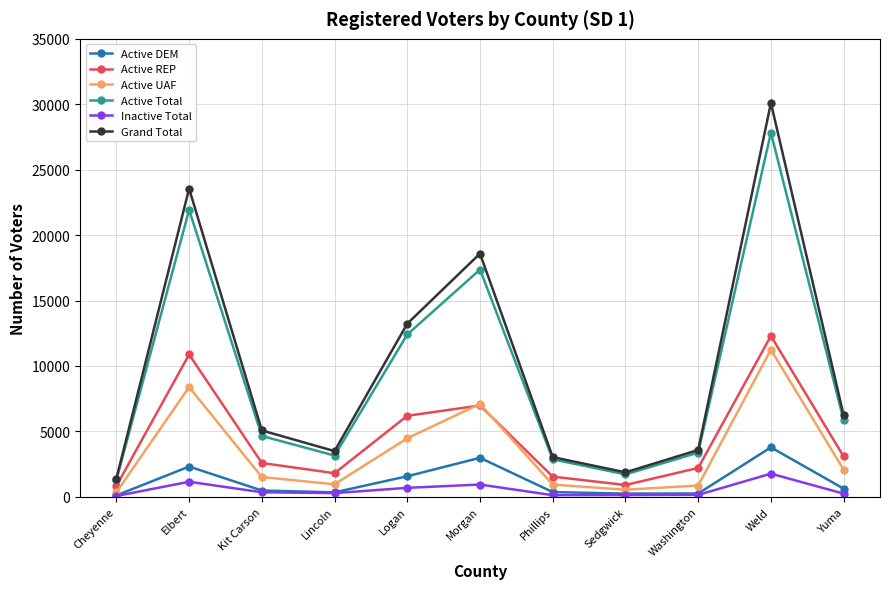

True or false: Inactive Total and Grand Total intersect in this chart.

False